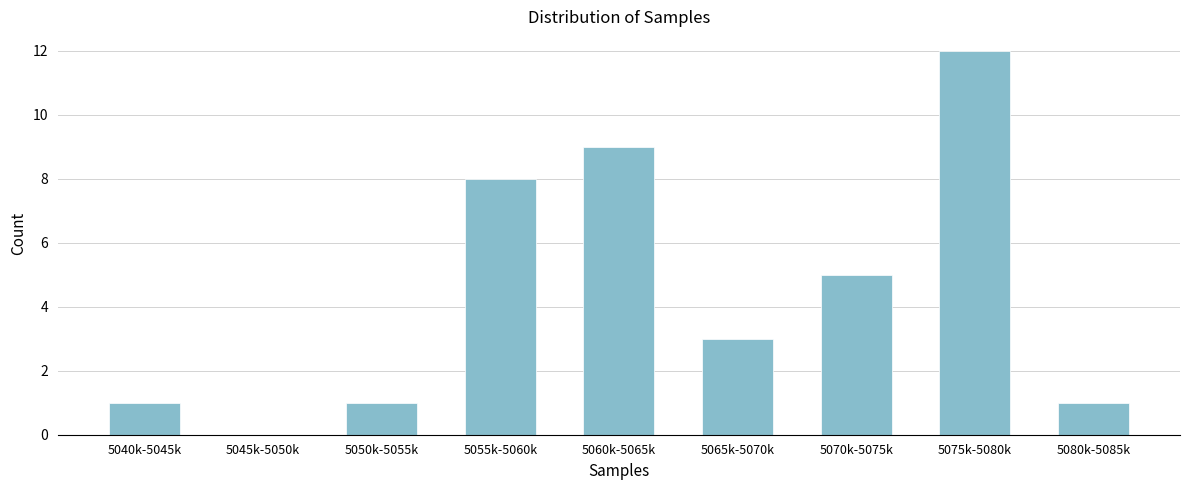

Reading left to right, extract all data points from this chart.

5040k-5045k=1	5045k-5050k=0	5050k-5055k=1	5055k-5060k=8	5060k-5065k=9	5065k-5070k=3	5070k-5075k=5	5075k-5080k=12	5080k-5085k=1